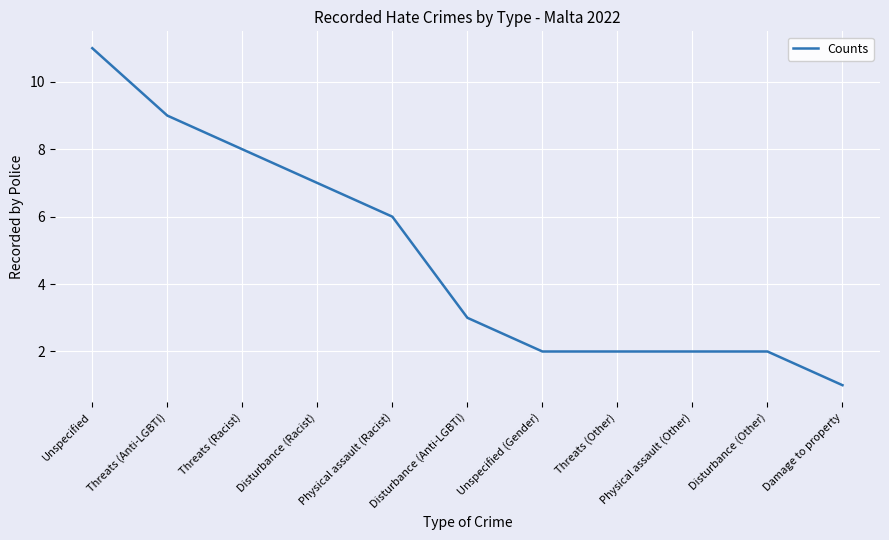

What is the maximum value shown in the chart?

11